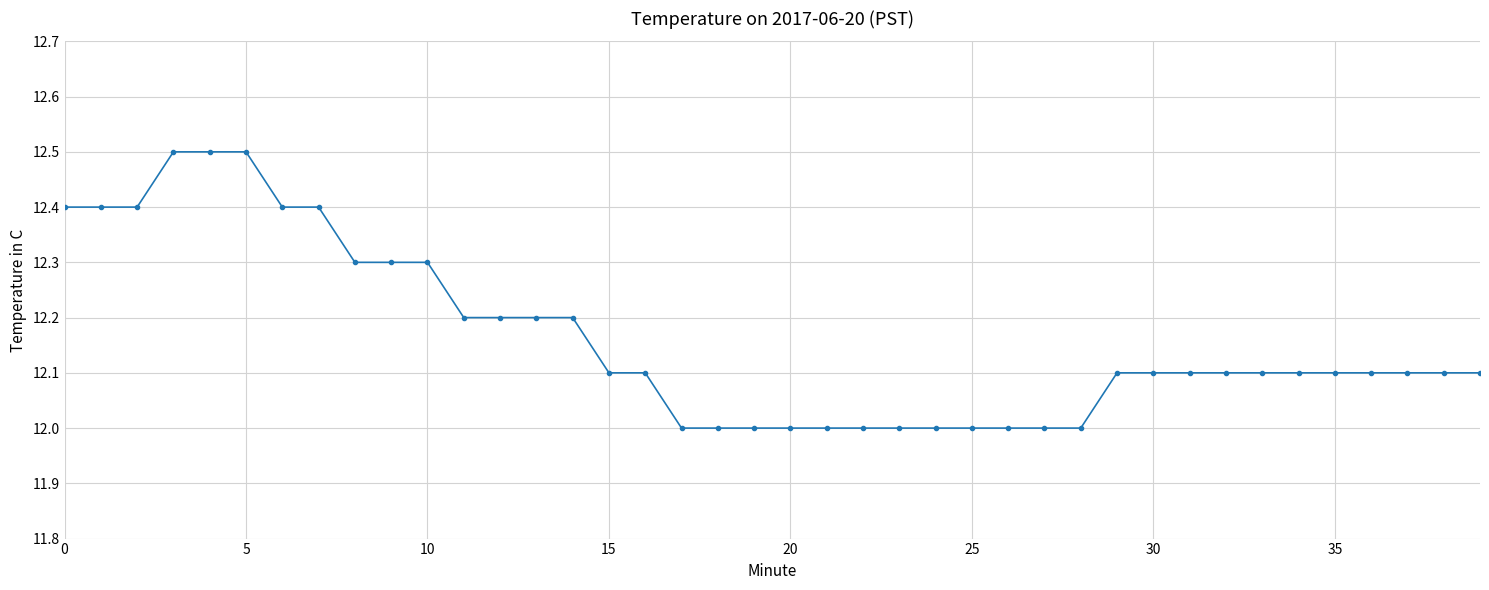

What is the average value?

12.2